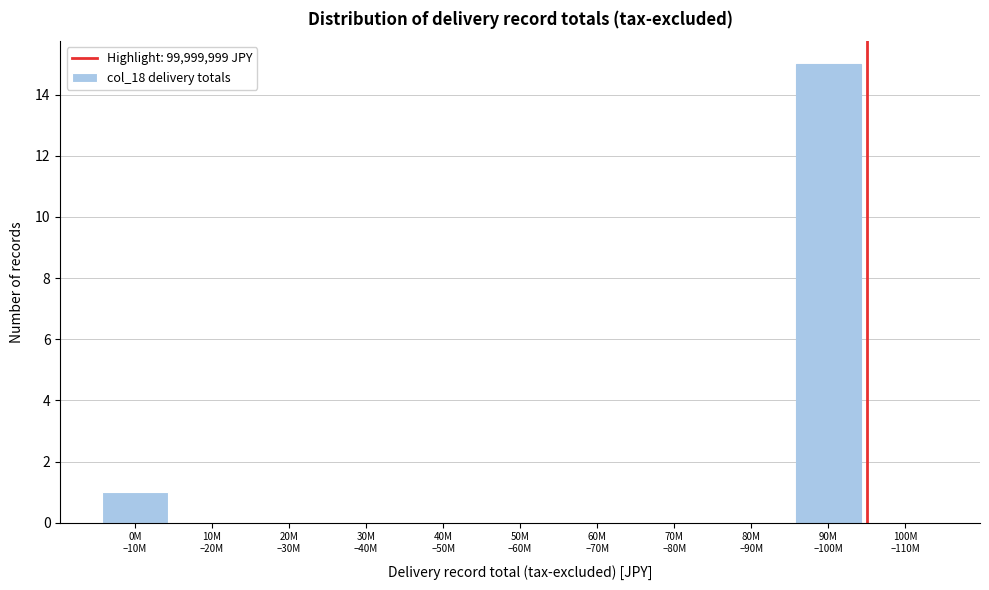

What is the greatest value displayed?

15